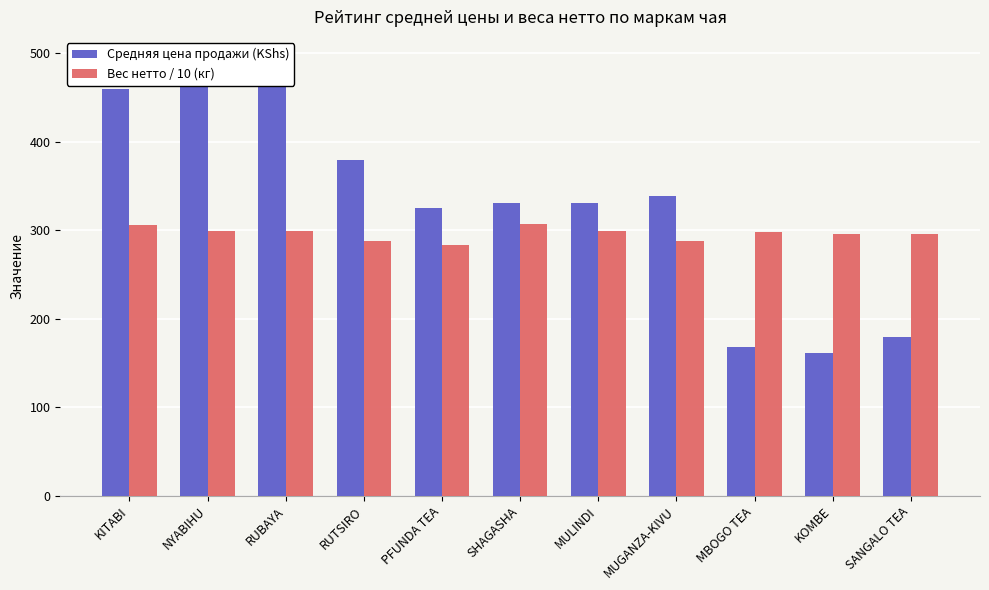

Where does the Средняя цена продажи (KShs) series first go above 331?

KITABI